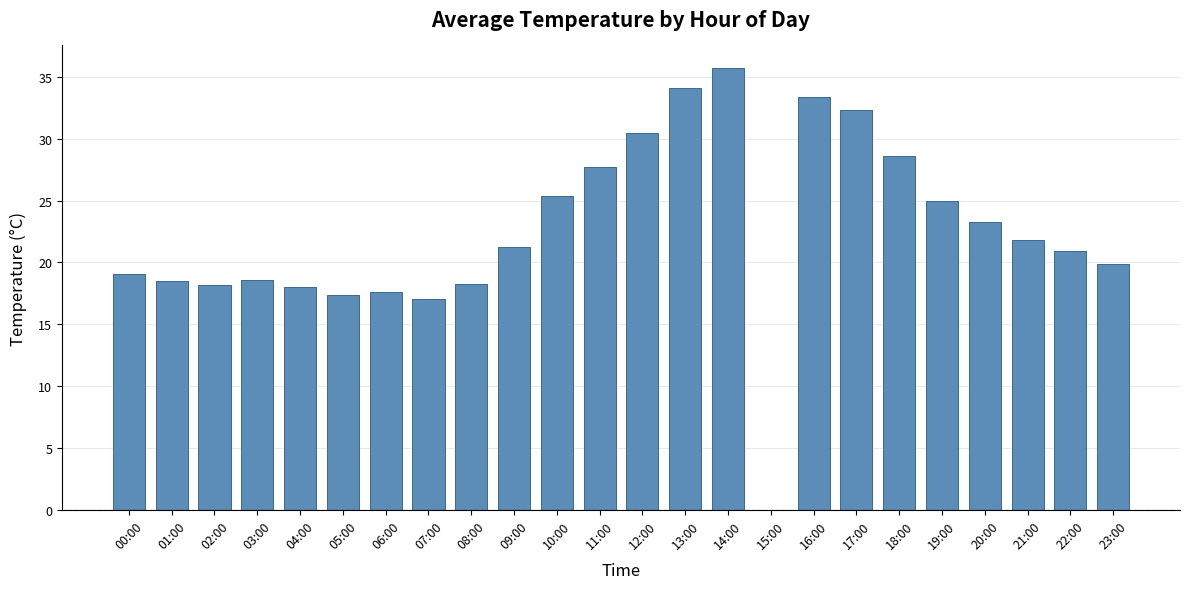

What is the sum of all values?

542.4